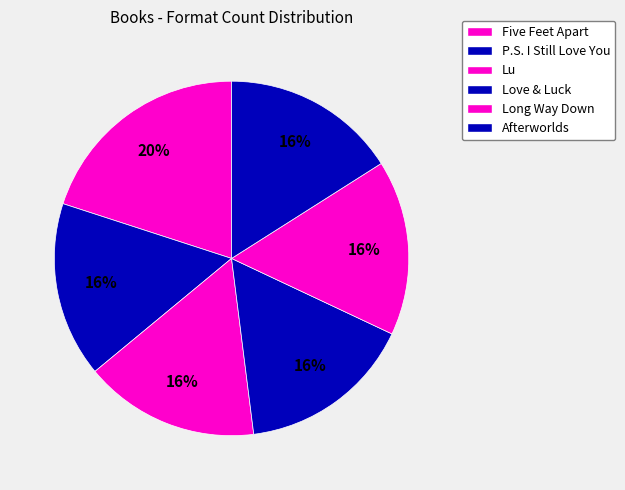

True or false: Lu accounts for 16% of the total.

True